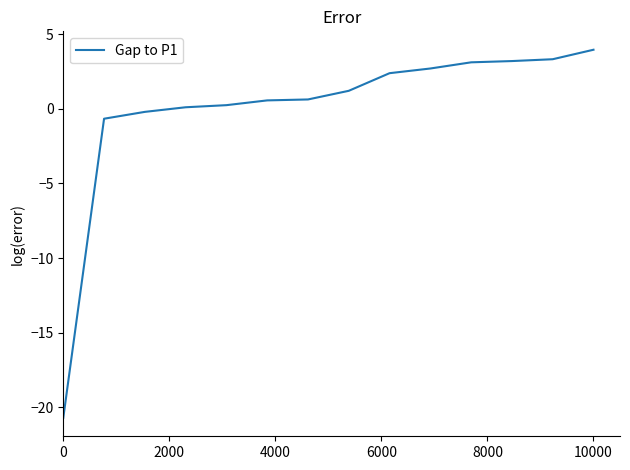

What is the greatest value displayed?

4.0